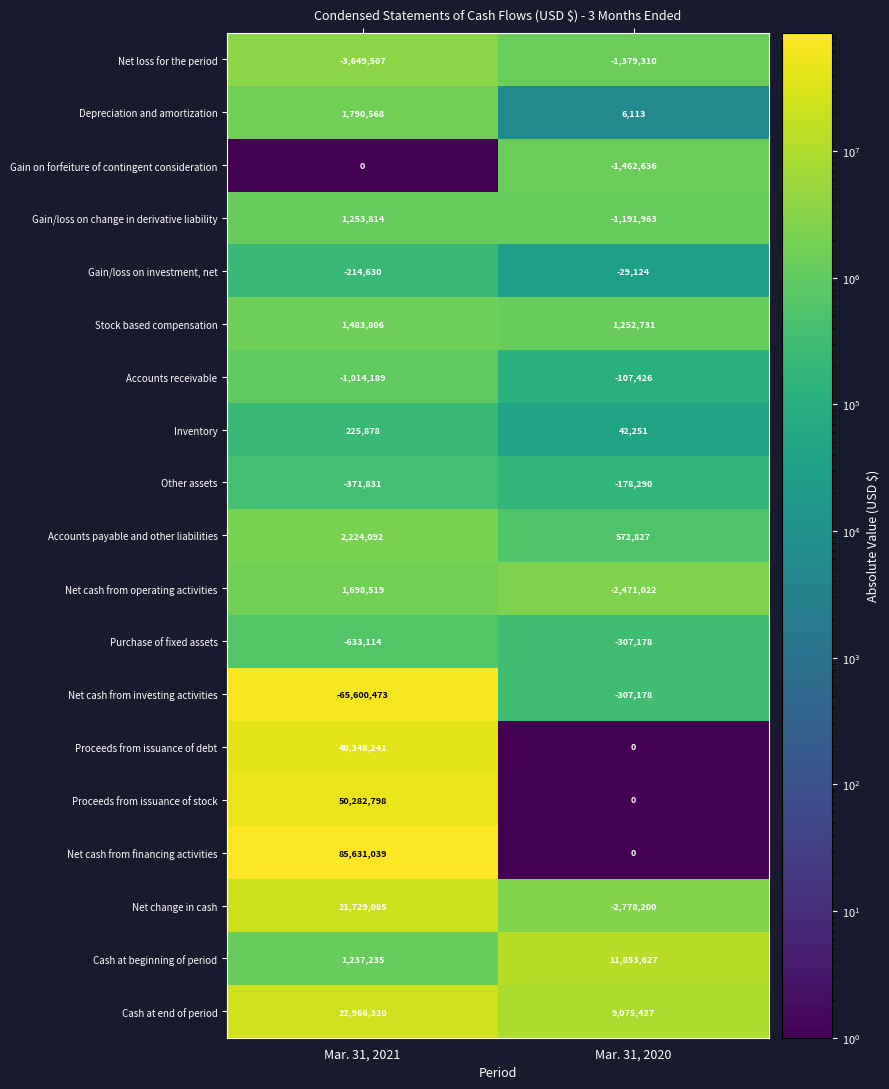

At which category is the sum across all series the highest?

Mar. 31, 2021